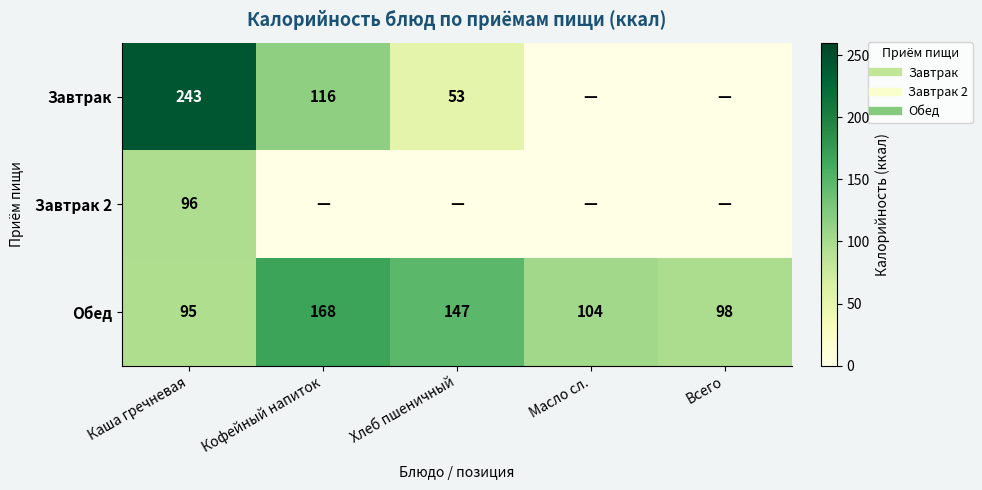

What is the sum of the Обед values at Каша гречневая and Всего?

192.8